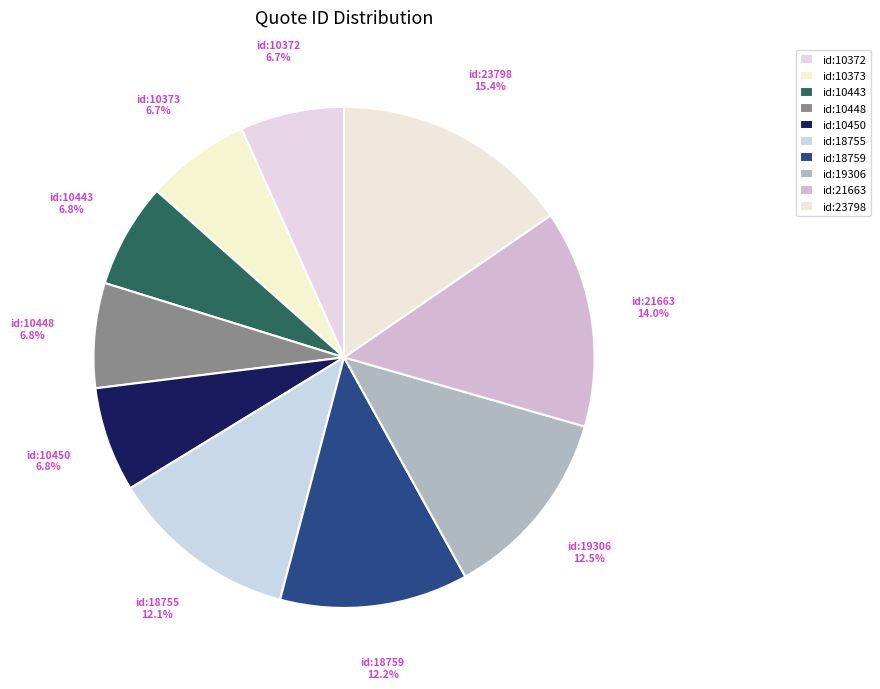

Count the number of slices in the pie.

10